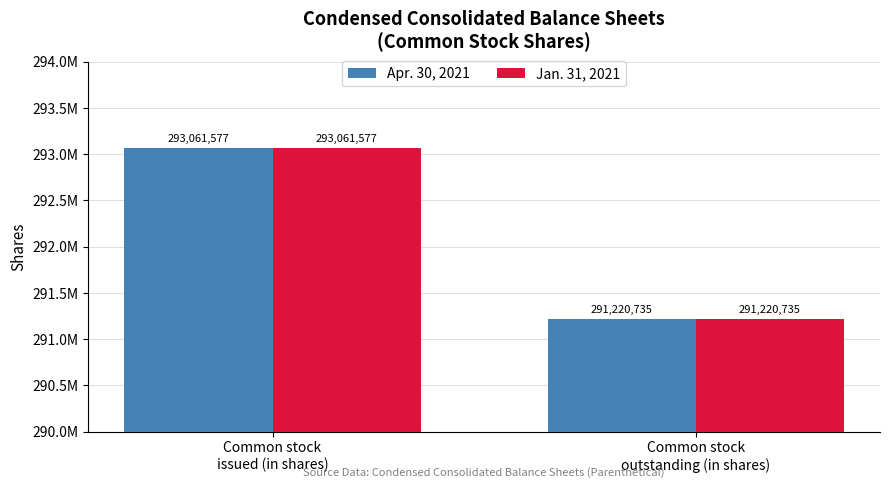

The value of Apr. 30, 2021 at Common stock
outstanding (in shares) is 291220735. True or false?

True